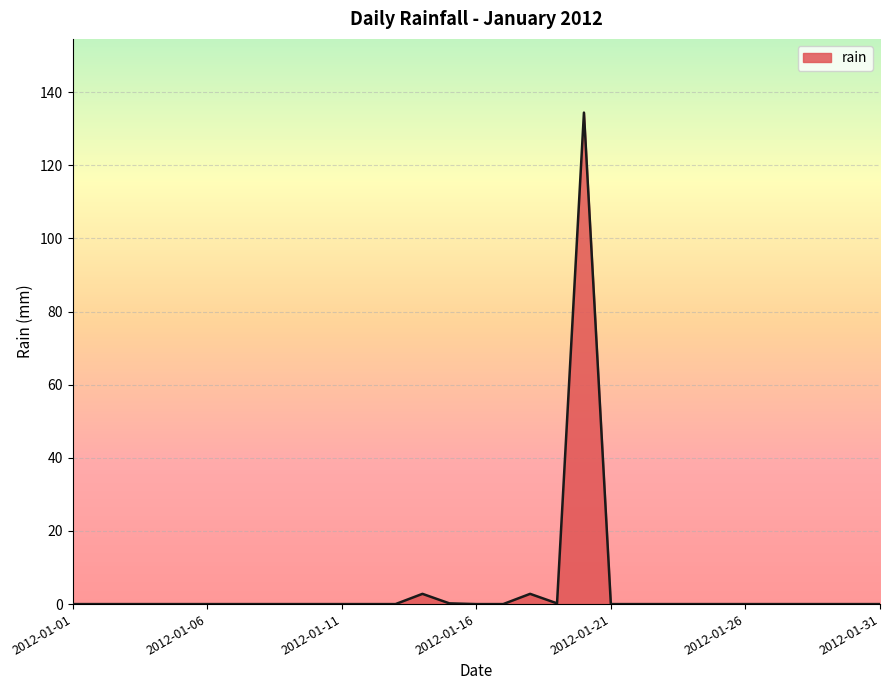

What is the greatest value displayed?

134.4